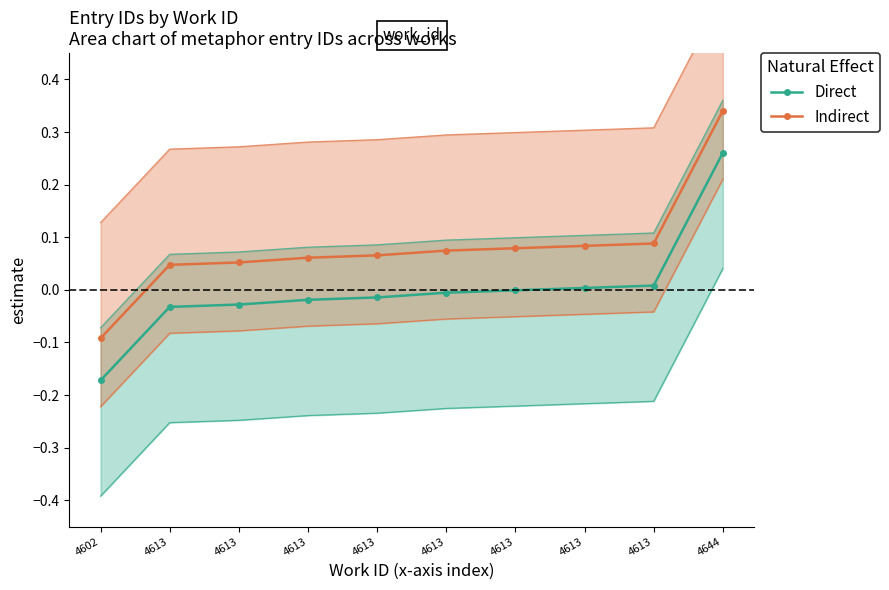

List the series in order of their peak value, lowest first.

Direct, Indirect